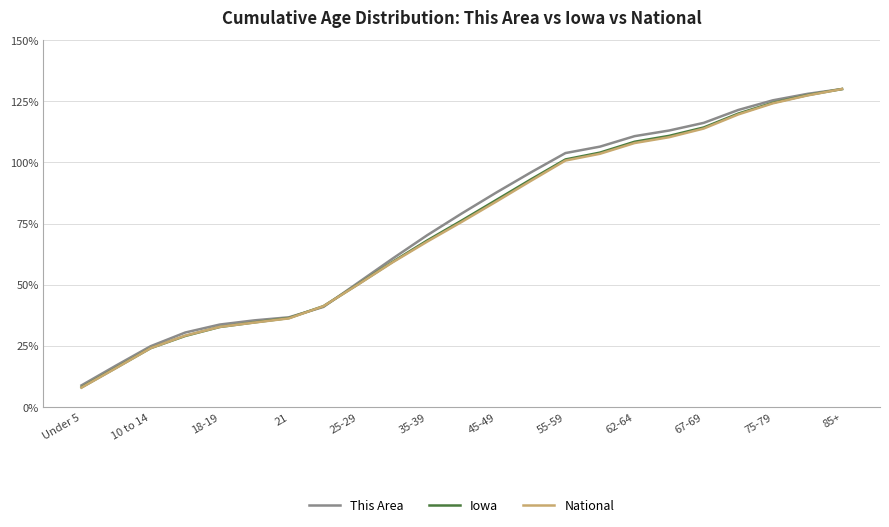

Does the chart display data point markers on the line(s)?

No